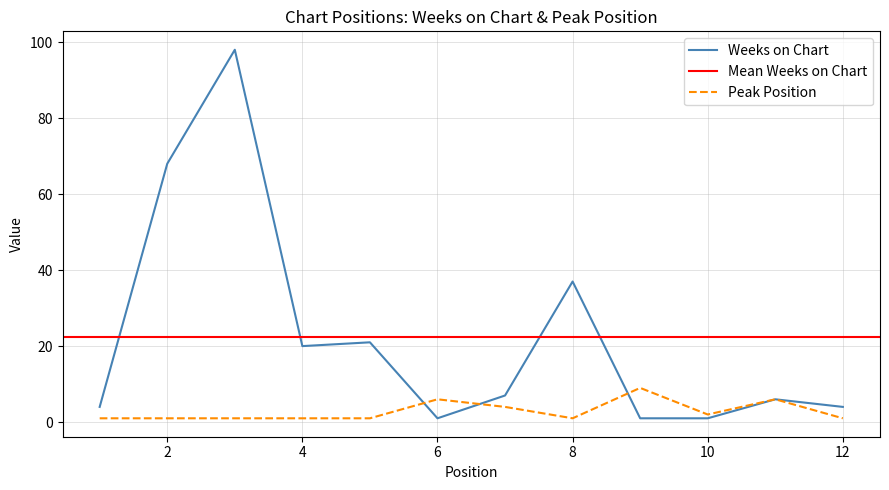

The Peak Position series shows 0 at 3. True or false?

False